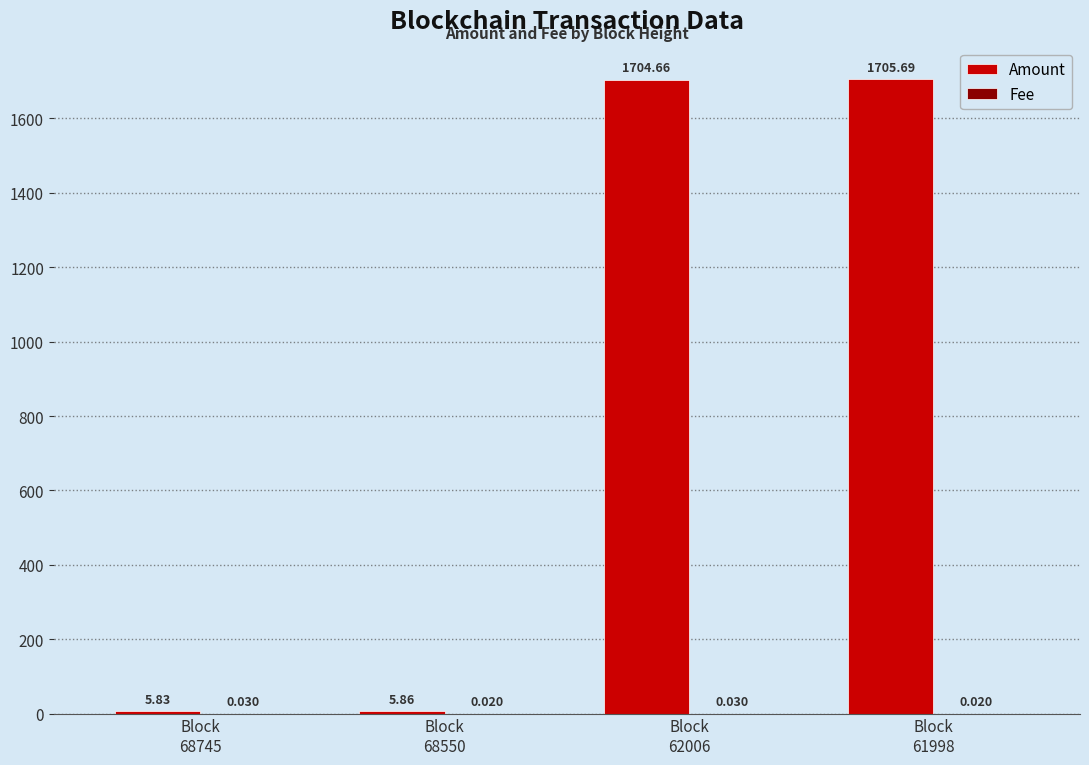

Which series has the largest total across all categories?

Amount